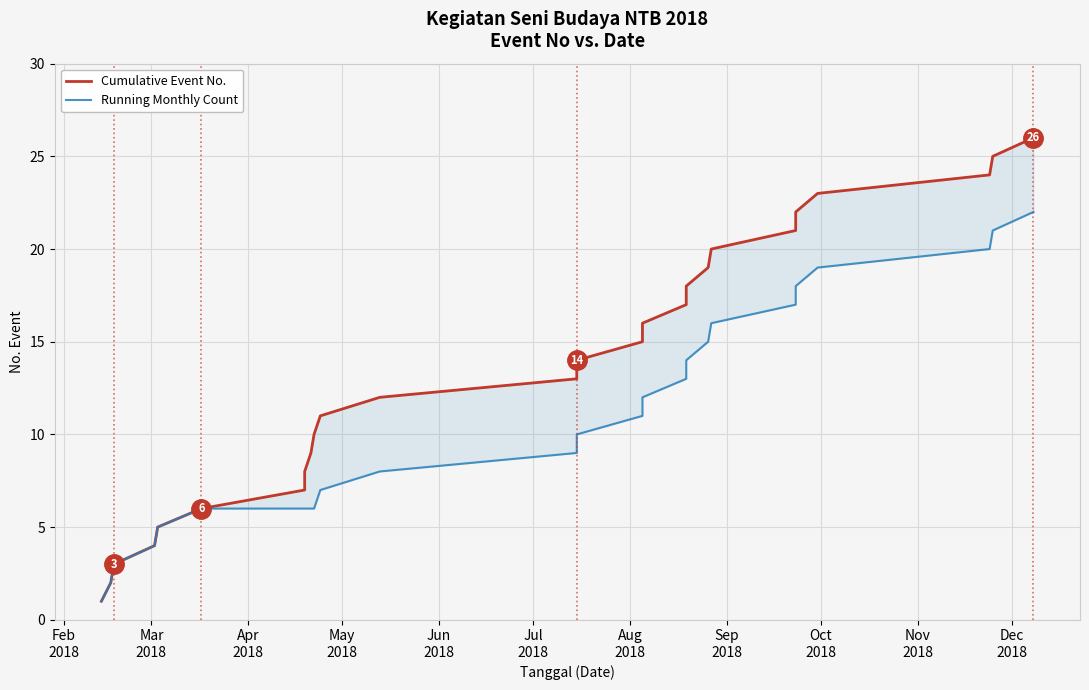

What is the difference between the maximum and minimum values in the Running Monthly Count series?

21